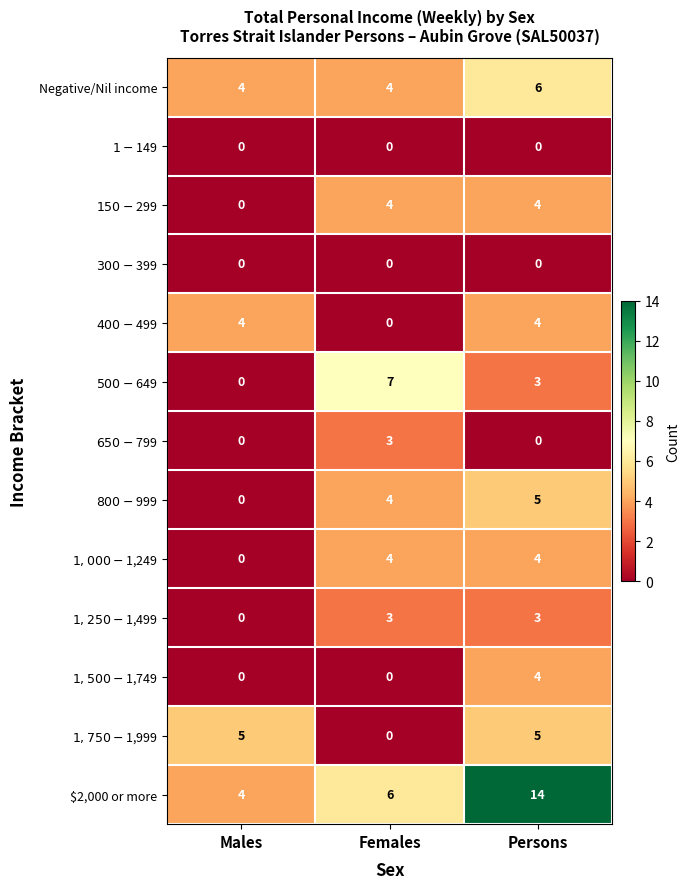

What is the difference between the maximum and minimum values in the $2,000 or more series?

10